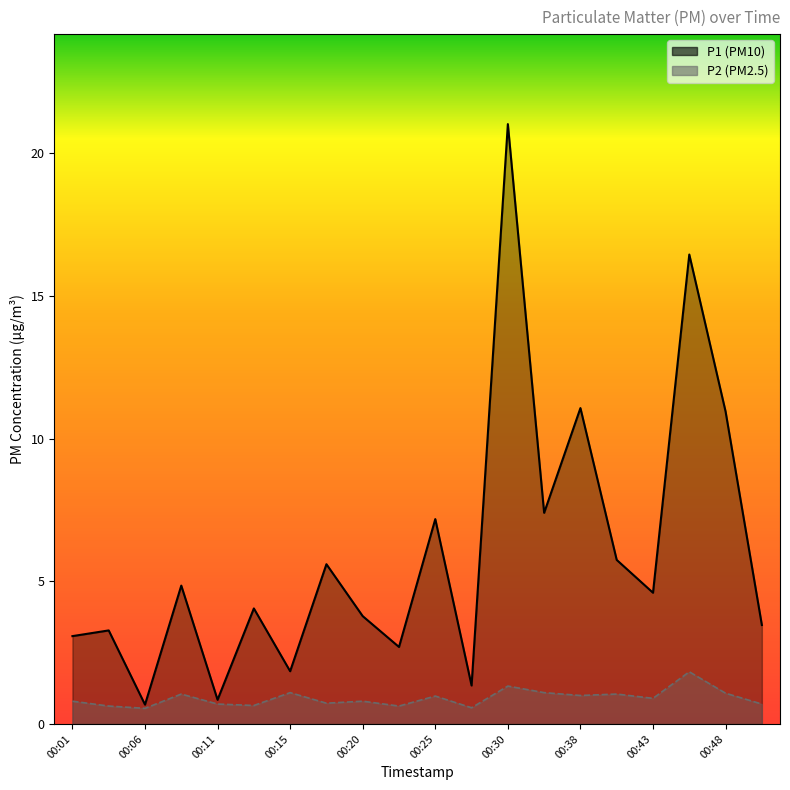

Where is P1 nearest to the value 10?

00:48